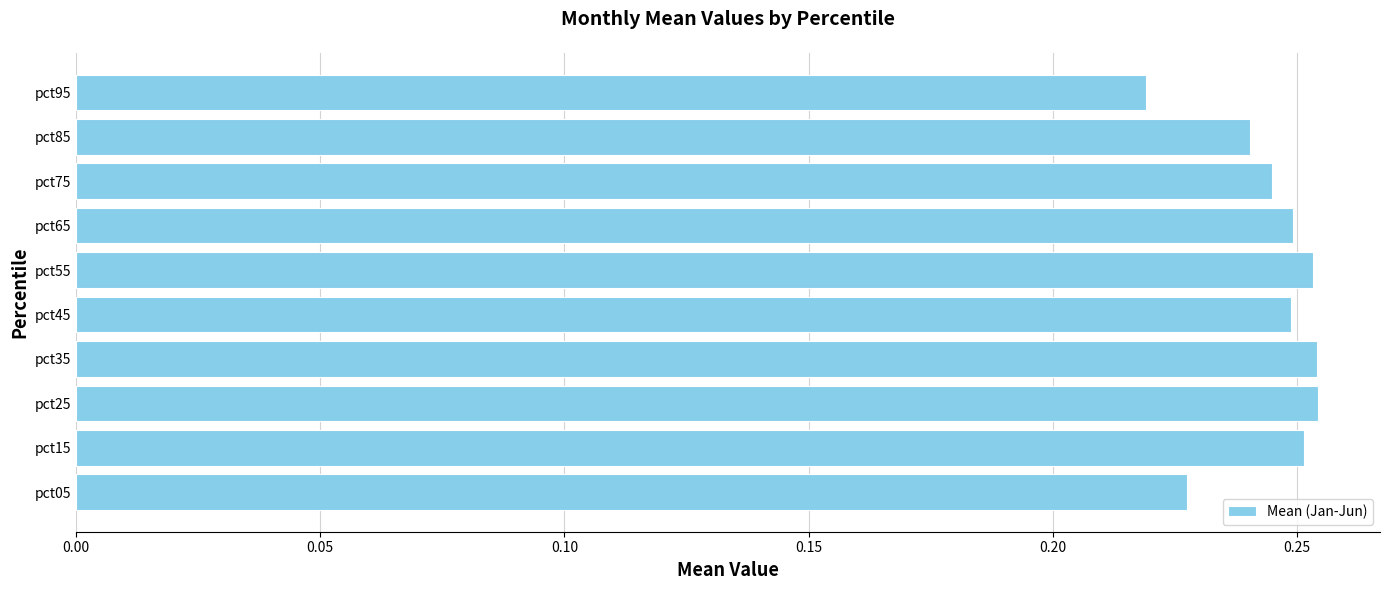

Where is the data nearest to the value 0?

pct95